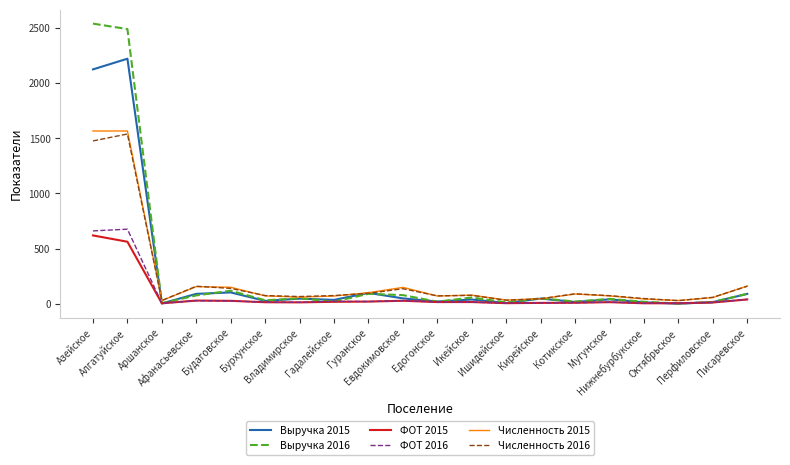

What is the greatest value displayed?

2536.4